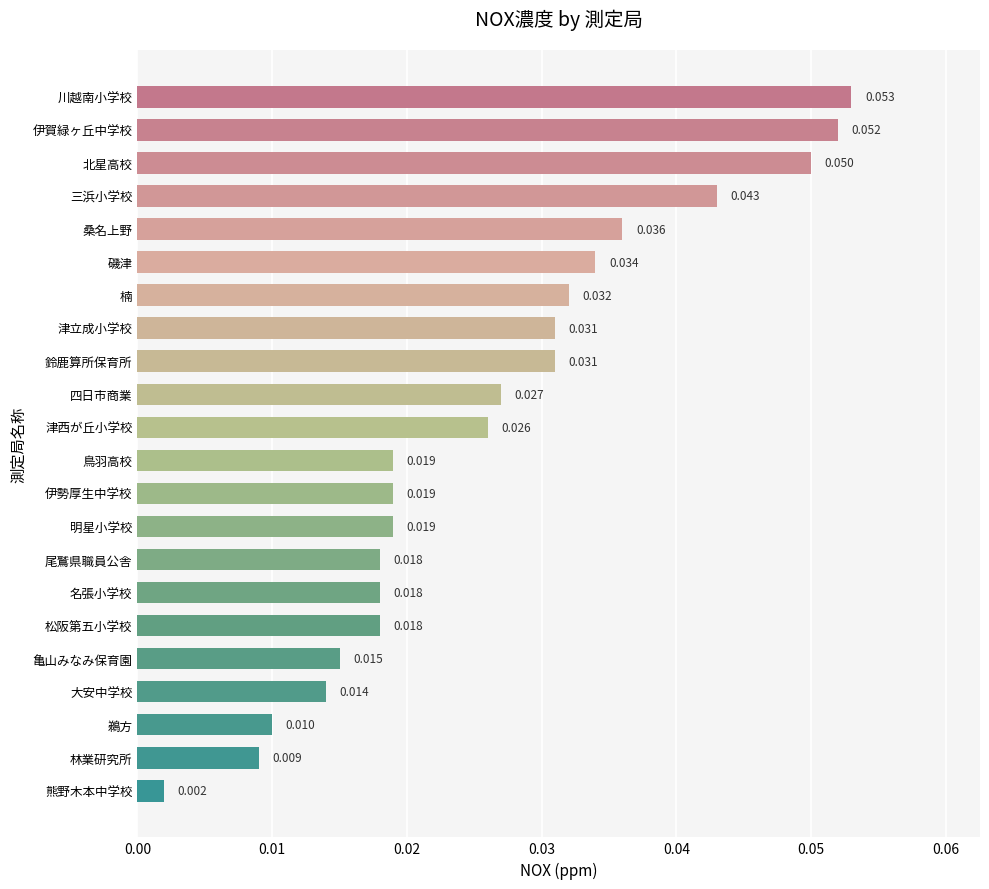

At which label is the value closest to 0?

熊野木本中学校